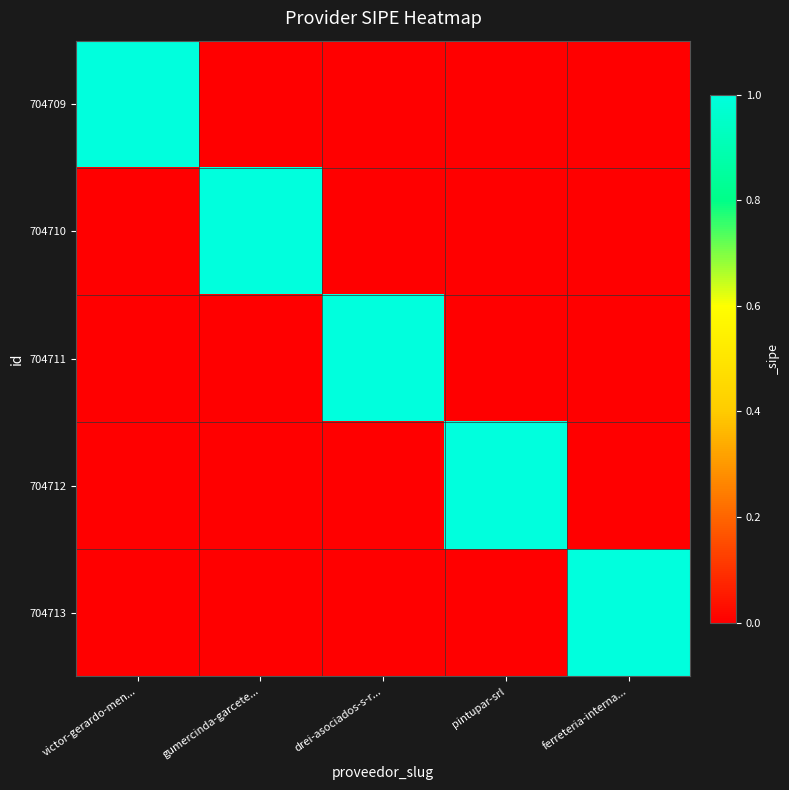

What is the maximum value shown in the chart?

1